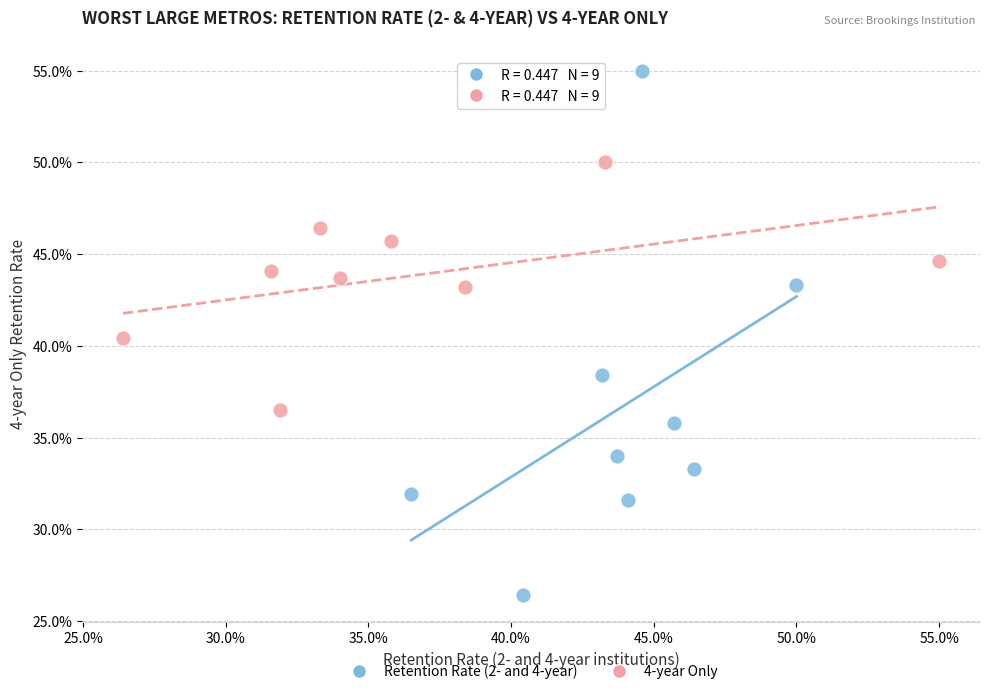

What are all the series names shown in the legend?

Retention Rate (2- and 4-year), 4-year Only